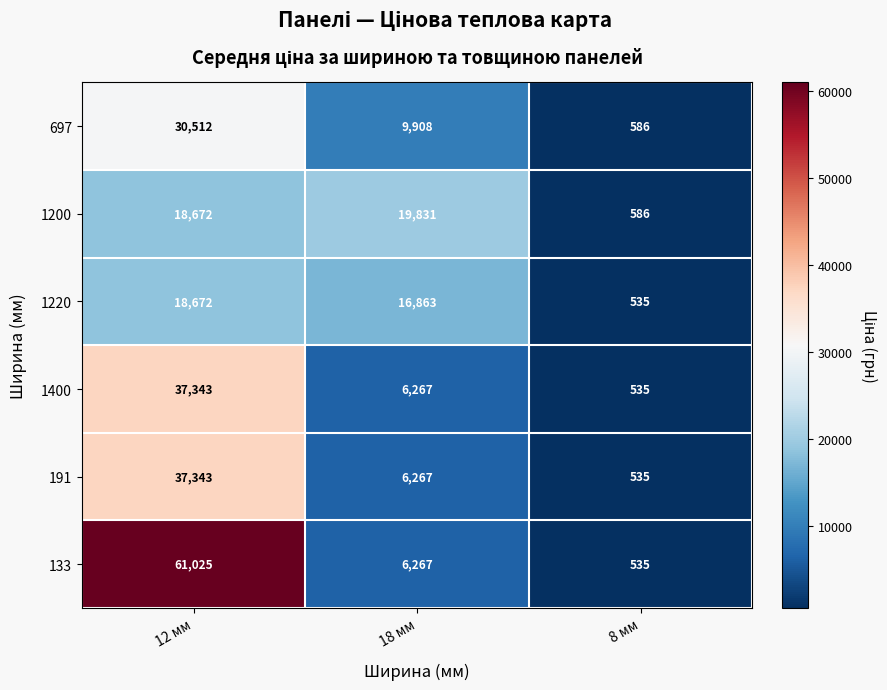

Which category has the highest value in the 1220 series?

12 мм